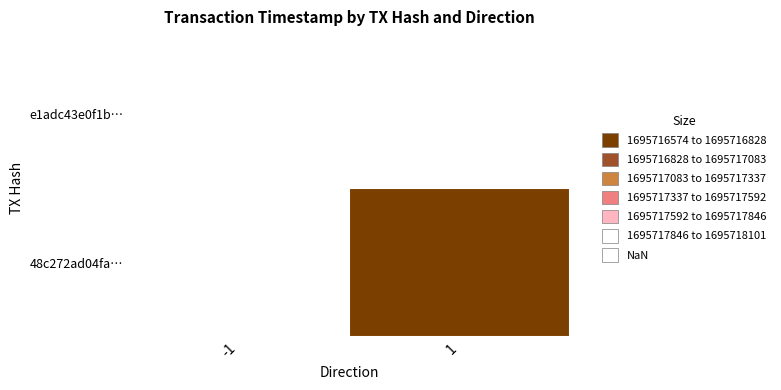

The value of 48c272ad04fa… at direction is 1. True or false?

False